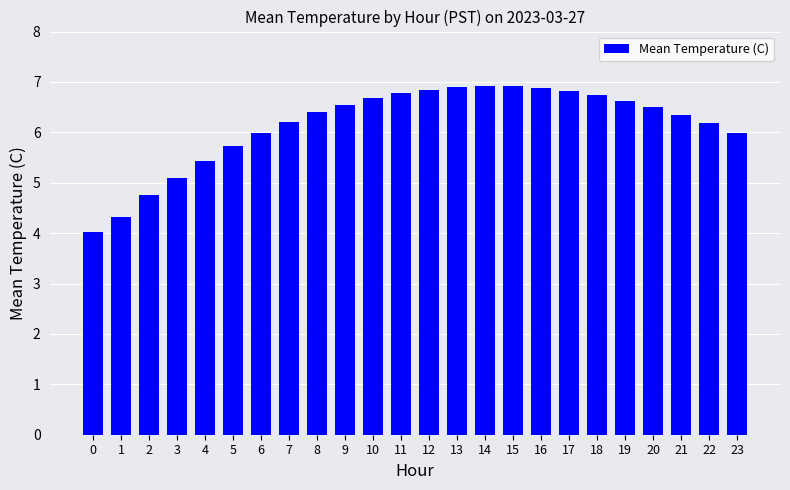

Read the value at 11.

6.8